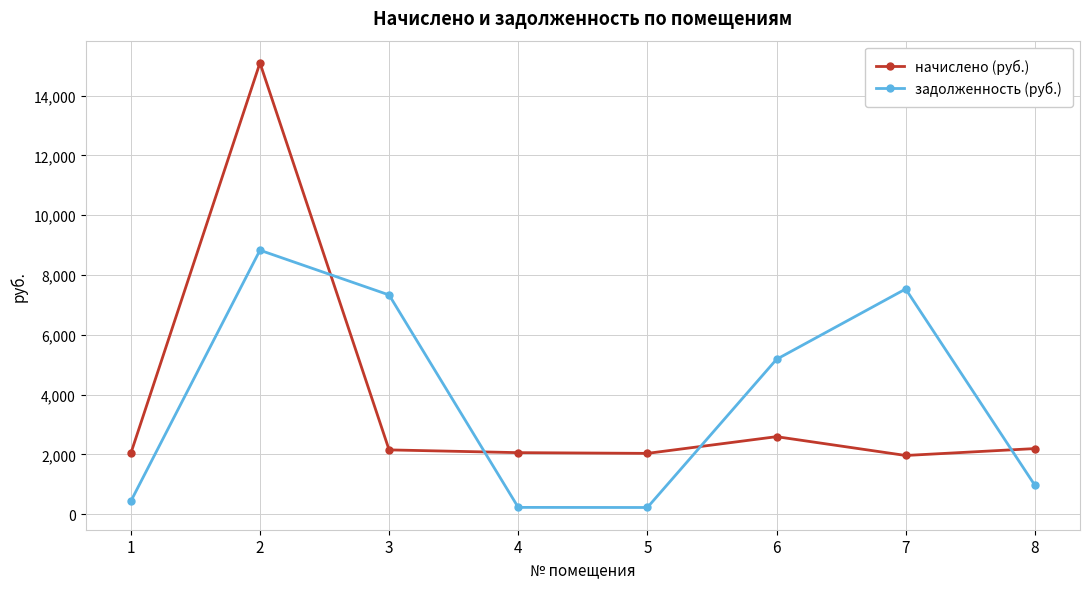

What is the difference between the second highest and second lowest values in the задолженность (руб.) series?

7304.9